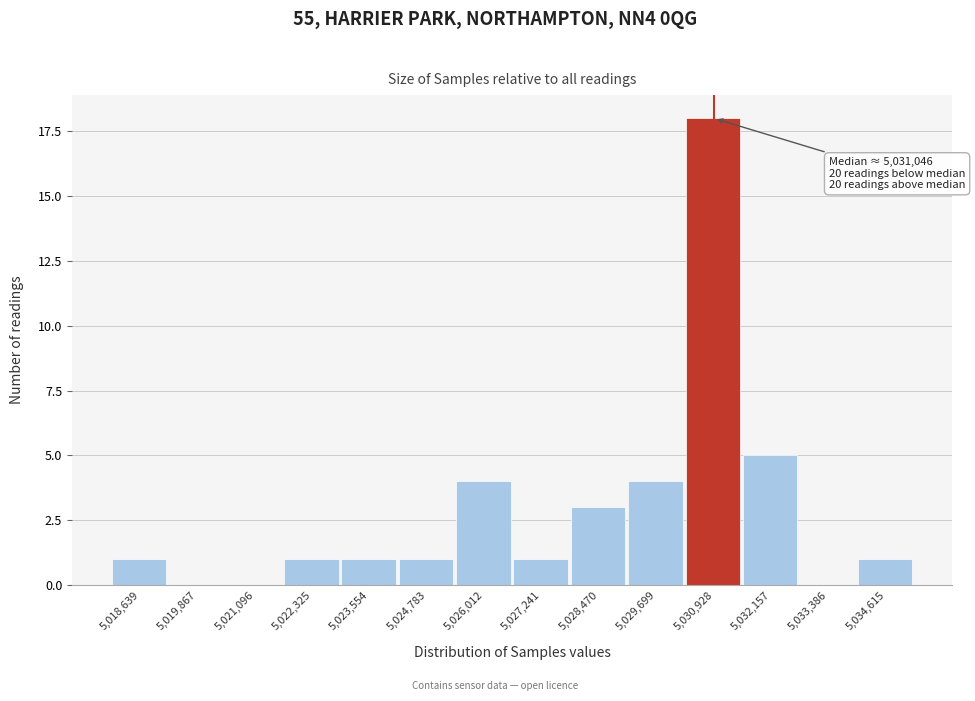

Reading left to right, transcribe all the data shown in this chart.

5,018,639=1	5,019,867=0	5,021,096=0	5,022,325=1	5,023,554=1	5,024,783=1	5,026,012=4	5,027,241=1	5,028,470=3	5,029,699=4	5,030,928=18	5,032,157=5	5,033,386=0	5,034,615=1